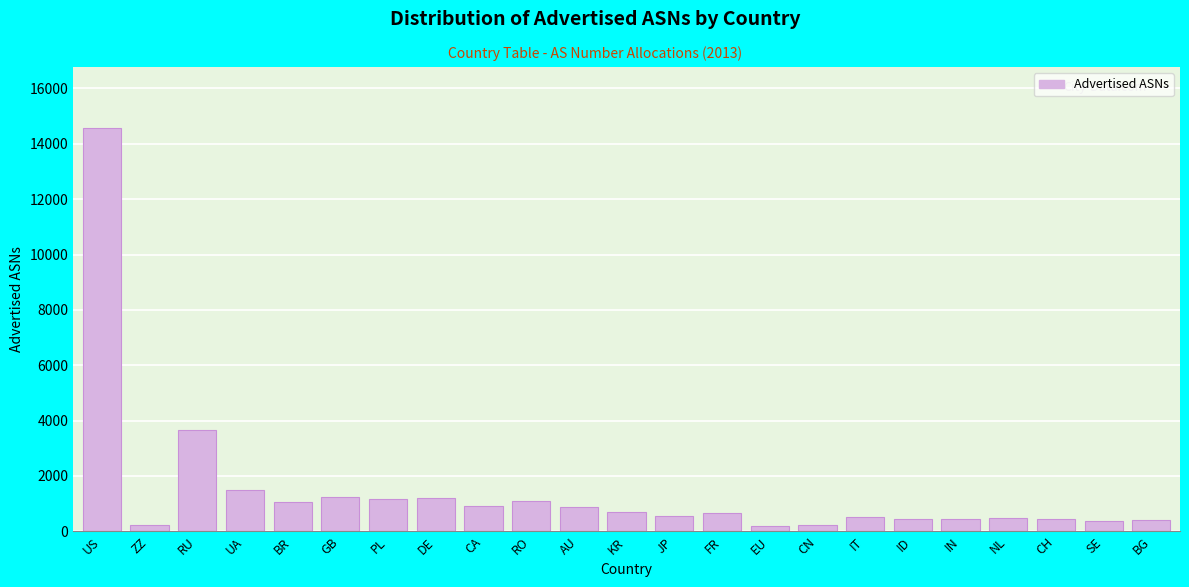

What is the difference between the second highest and minimum values?

3456